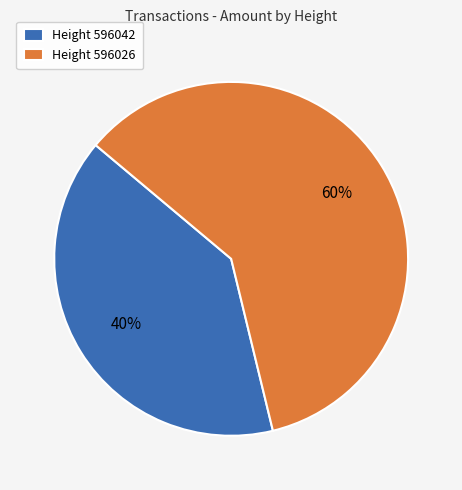

Does Height 596042 account for over 50% of the chart?

No